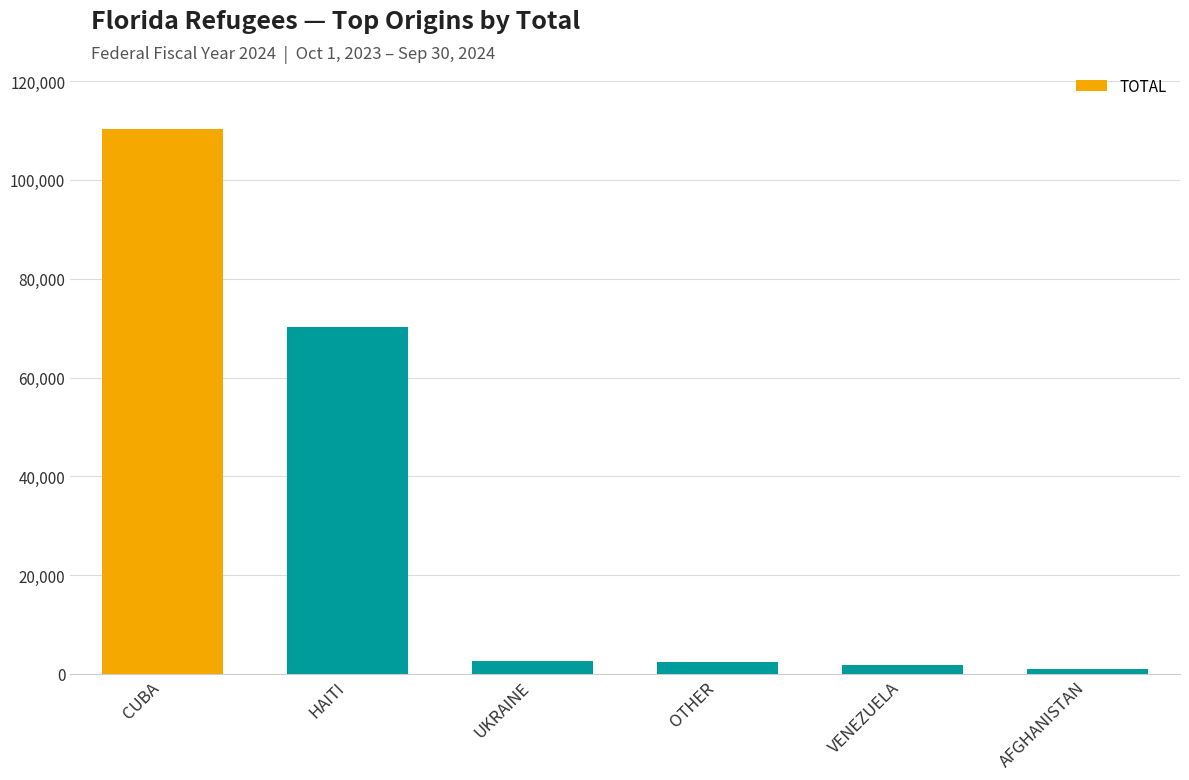

The chart shows a value of 72274 at CUBA. True or false?

False